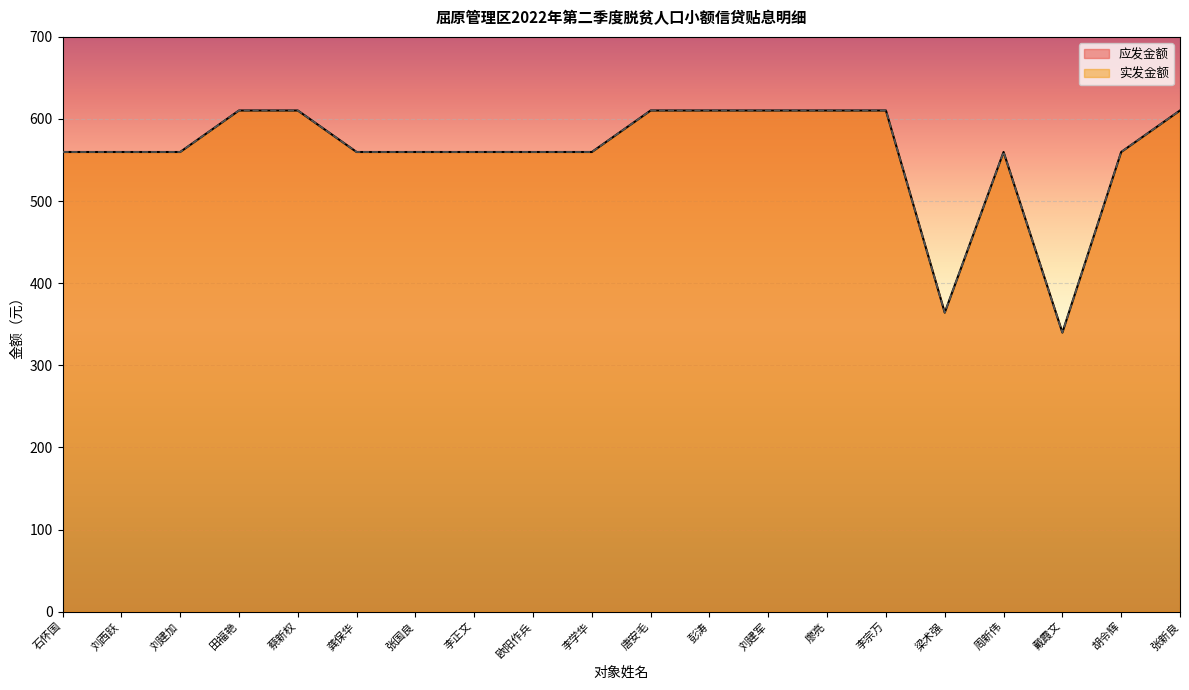

Reading left to right, what are all the values shown in this chart?

应发金额: 559.8	559.8	559.8	610.4	610.4	559.8	559.8	559.8	559.8	559.8	610.4	610.4	610.4	610.4	610.4	364.2	559.8	339.9	559.8	610.4
实发金额: 559.8	559.8	559.8	610.4	610.4	559.8	559.8	559.8	559.8	559.8	610.4	610.4	610.4	610.4	610.4	364.2	559.8	339.9	559.8	610.4